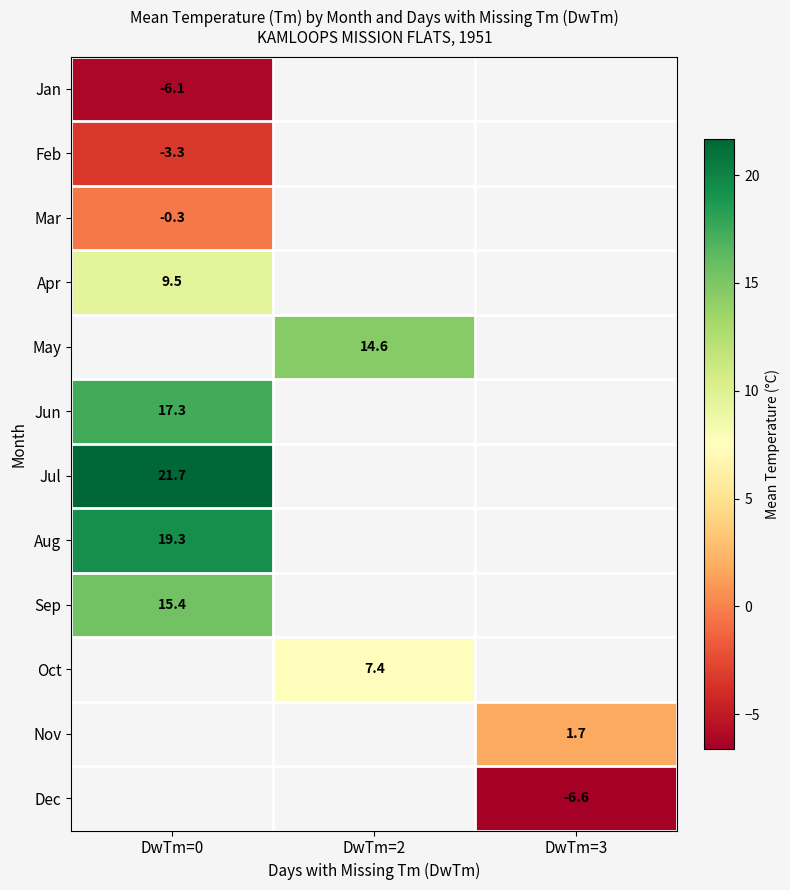

How many data points does each series have?

3